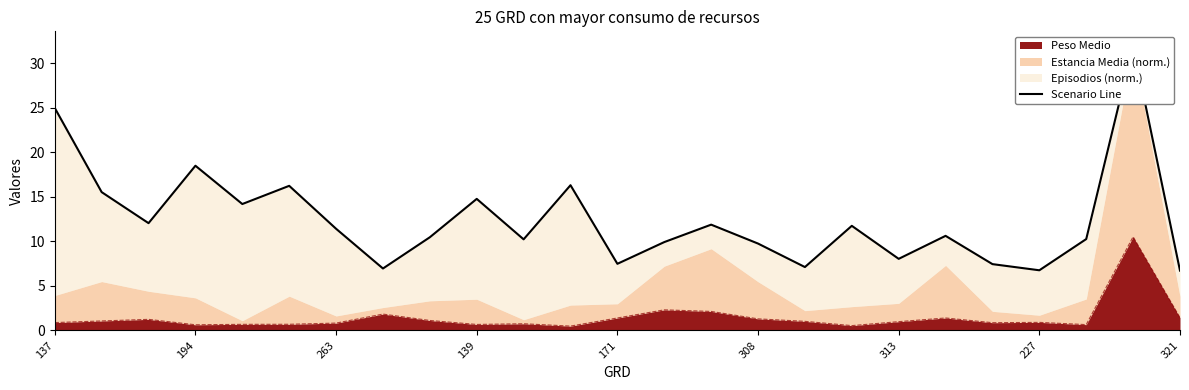

The value of Peso Medio at 227 is 0.9. True or false?

True